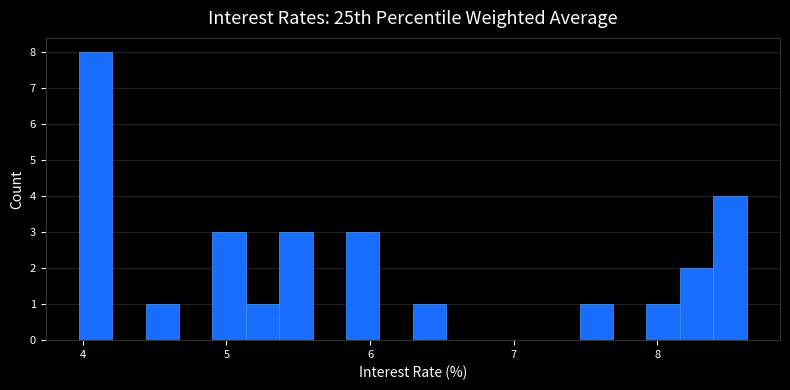

Read against the x-axis, roughly where is the centre of the tallest bar?

4.1